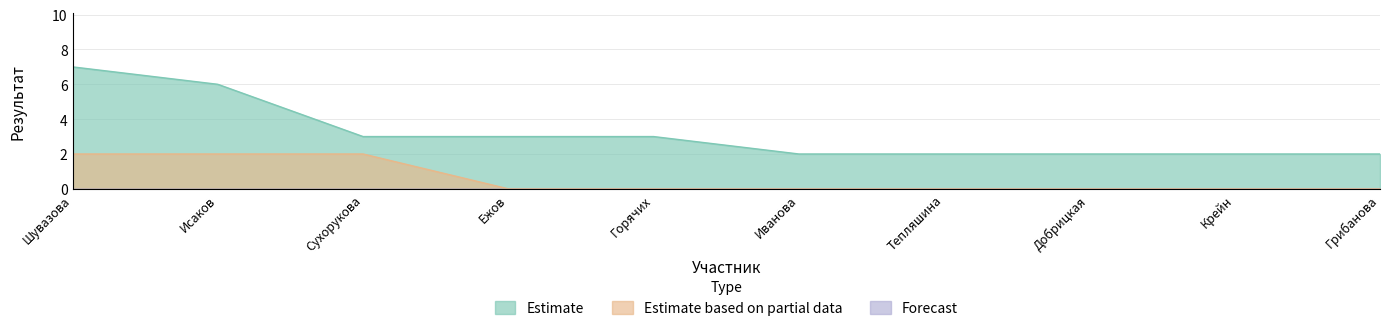

True or false: Estimate has more than 0 points higher than both neighbors.

False